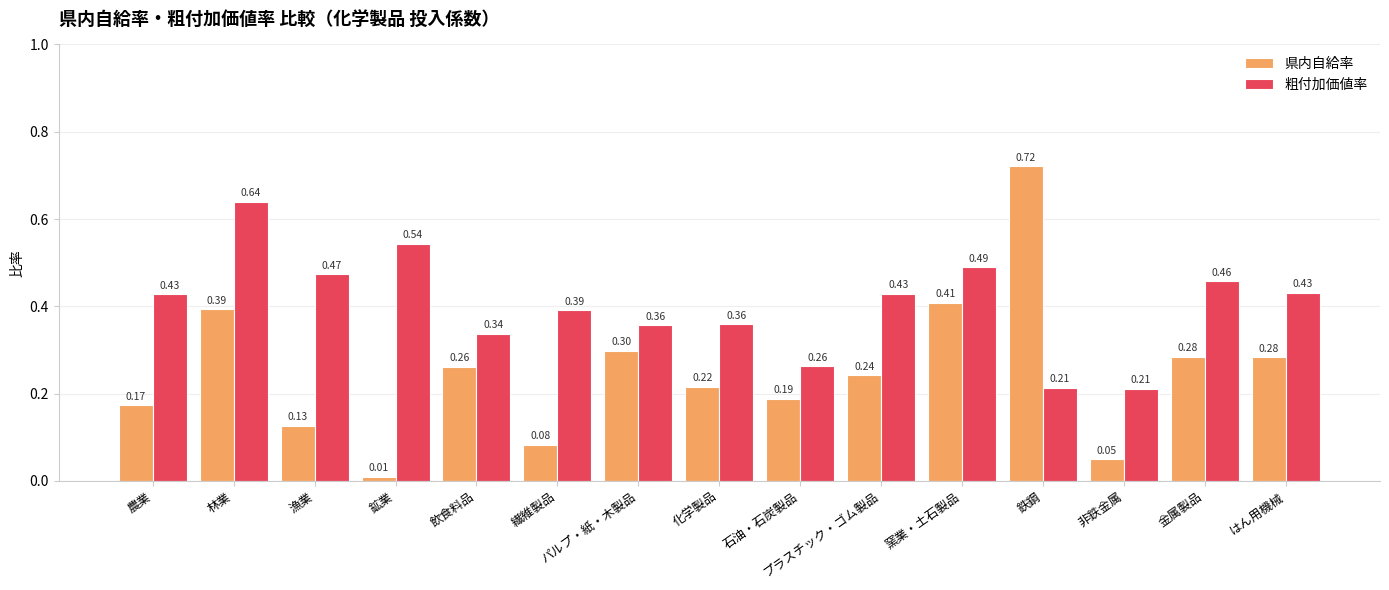

Which series has the largest total across all categories?

粗付加価値率